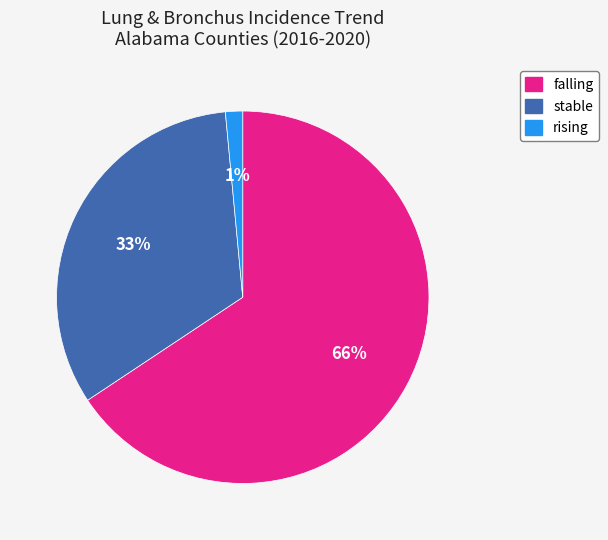

Which category has the smallest portion of the pie?

rising